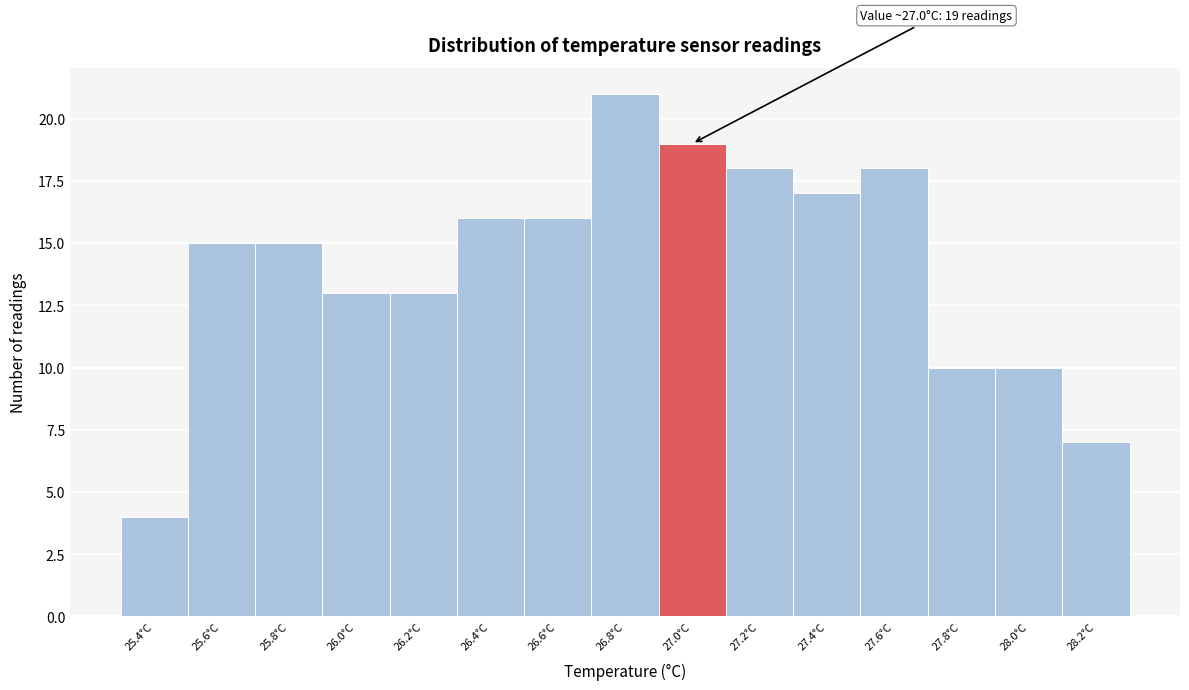

Reading right to left, extract all data points from this chart.

7	10	10	18	17	18	19	21	16	16	13	13	15	15	4